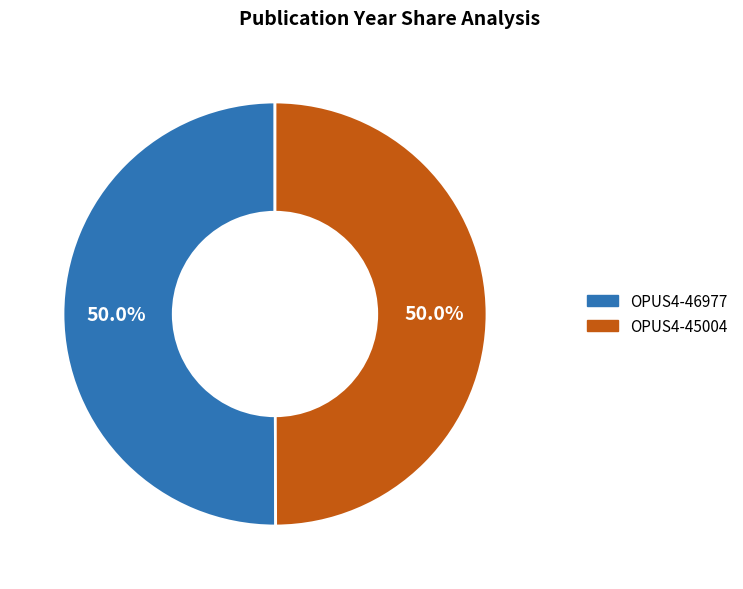

What percentage is NOT represented by OPUS4-46977?

50.0%